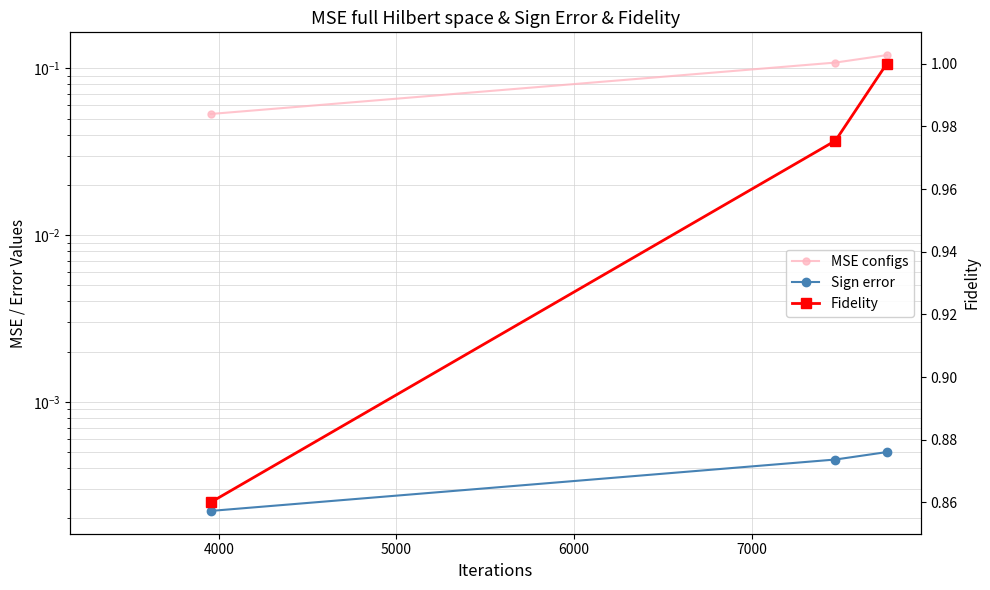

How many distinct data groups are displayed?

3